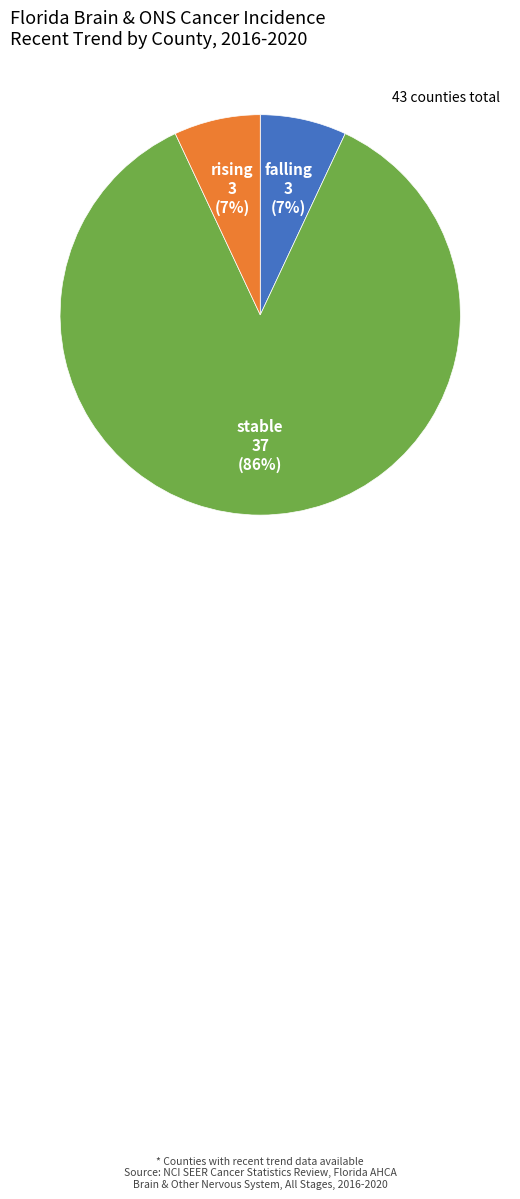

True or false: rising accounts for 1% of the total.

False